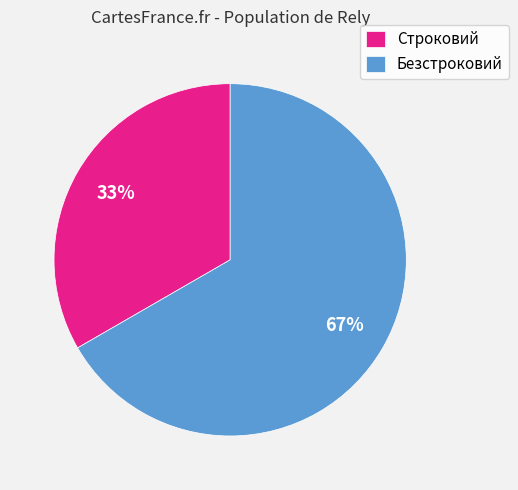

Does any single category account for the majority?

Yes